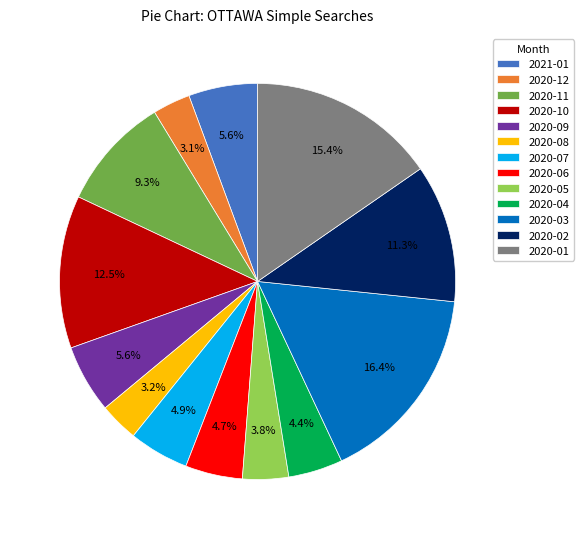

How many slices are in this pie chart?

13